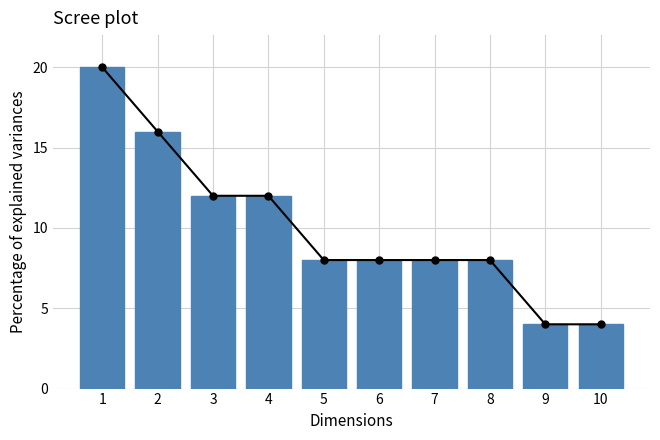

How many values are between 8 and 12?

6